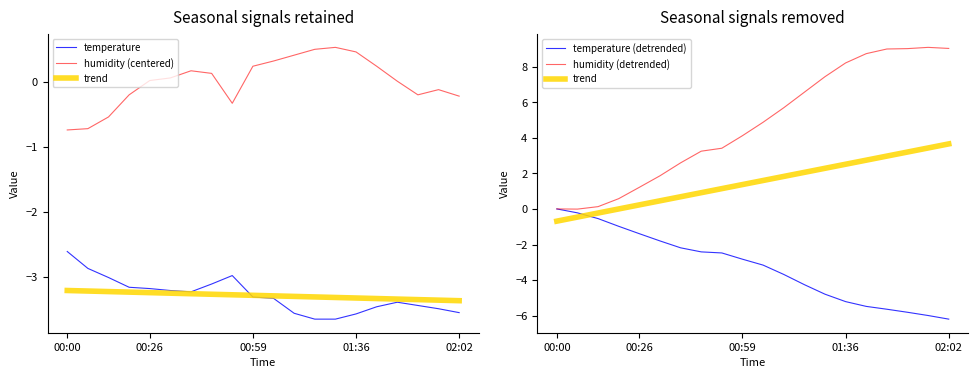

True or false: trend and temperature intersect in this chart.

False